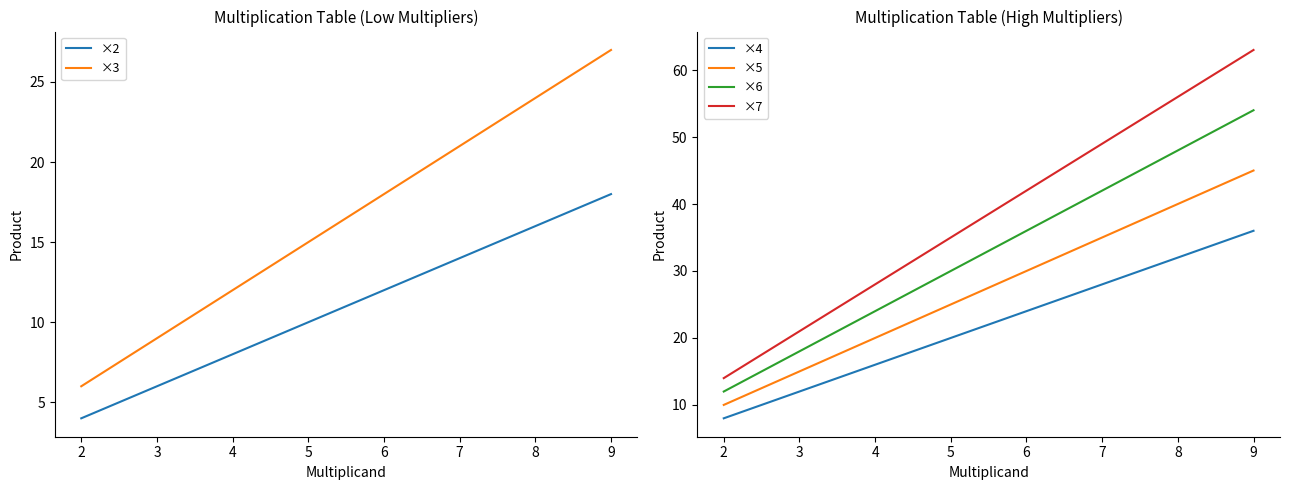

Reading left to right, list all the values displayed in this chart.

×2: 1=4	2=6	3=8	4=10	5=12	6=14	7=16	8=18
×3: 1=6	2=9	3=12	4=15	5=18	6=21	7=24	8=27
×4: 1=8	2=12	3=16	4=20	5=24	6=28	7=32	8=36
×5: 1=10	2=15	3=20	4=25	5=30	6=35	7=40	8=45
×6: 1=12	2=18	3=24	4=30	5=36	6=42	7=48	8=54
×7: 1=14	2=21	3=28	4=35	5=42	6=49	7=56	8=63